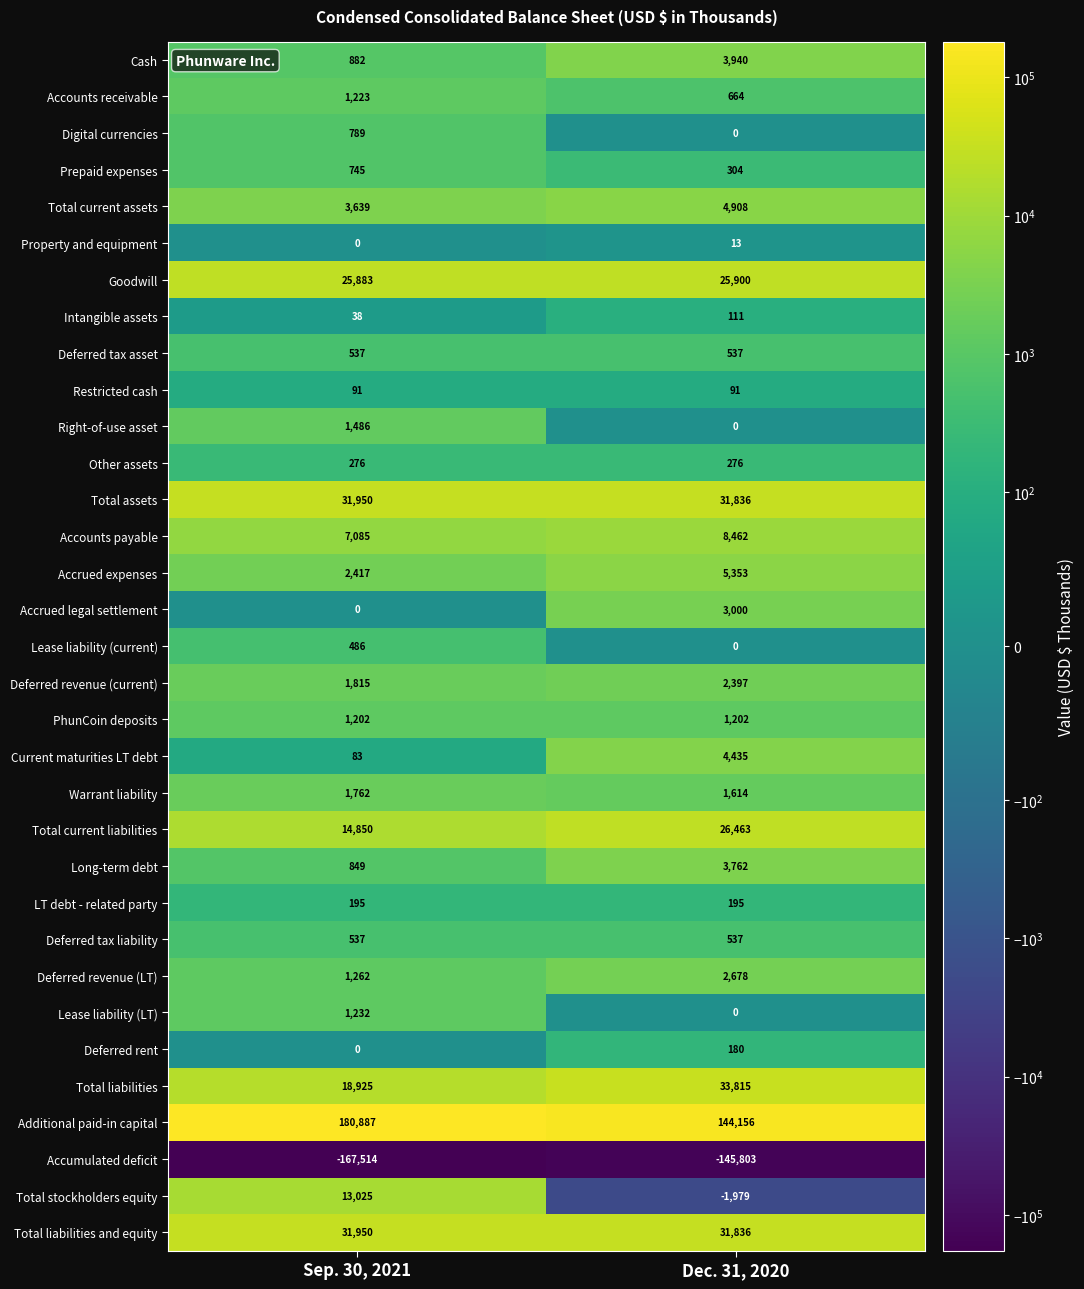

Is it true that Accrued legal settlement equals 869 at Dec. 31, 2020?

False